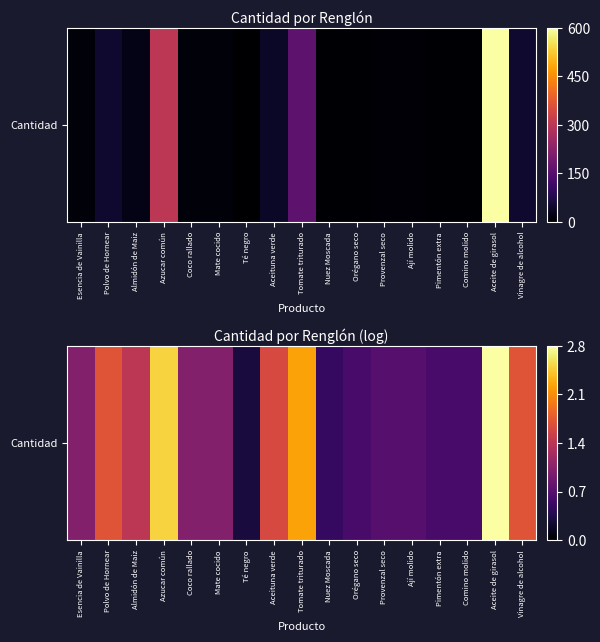

How many distinct data groups are displayed?

1